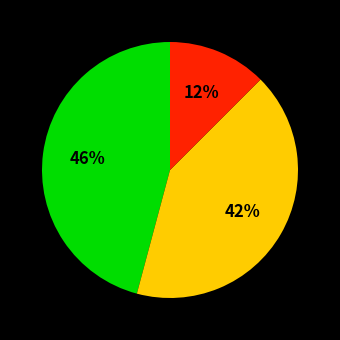

To the nearest percent, what is the average slice percentage?

33%